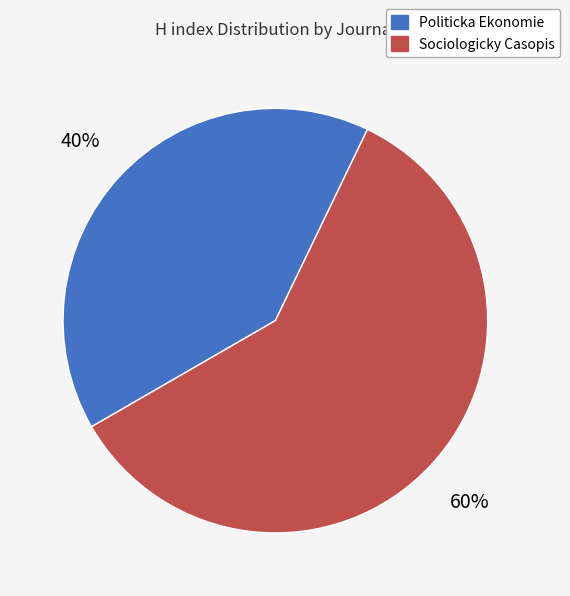

How many segments does this pie chart have?

2